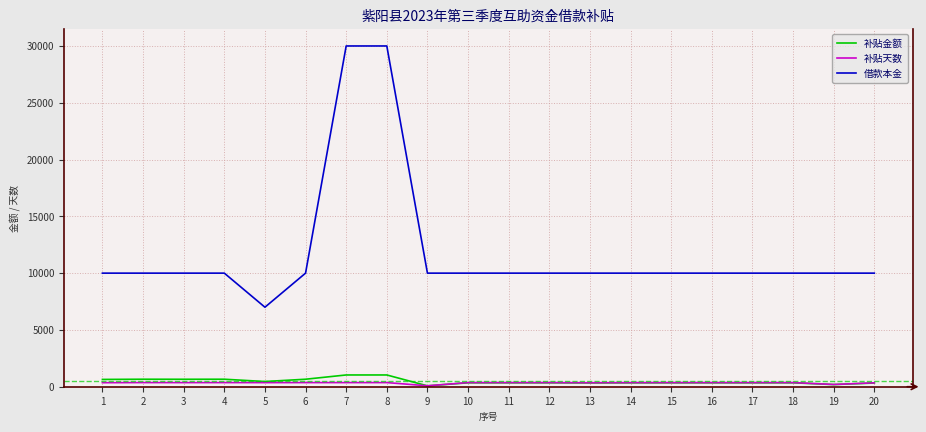

Which series has the largest total across all categories?

借款本金